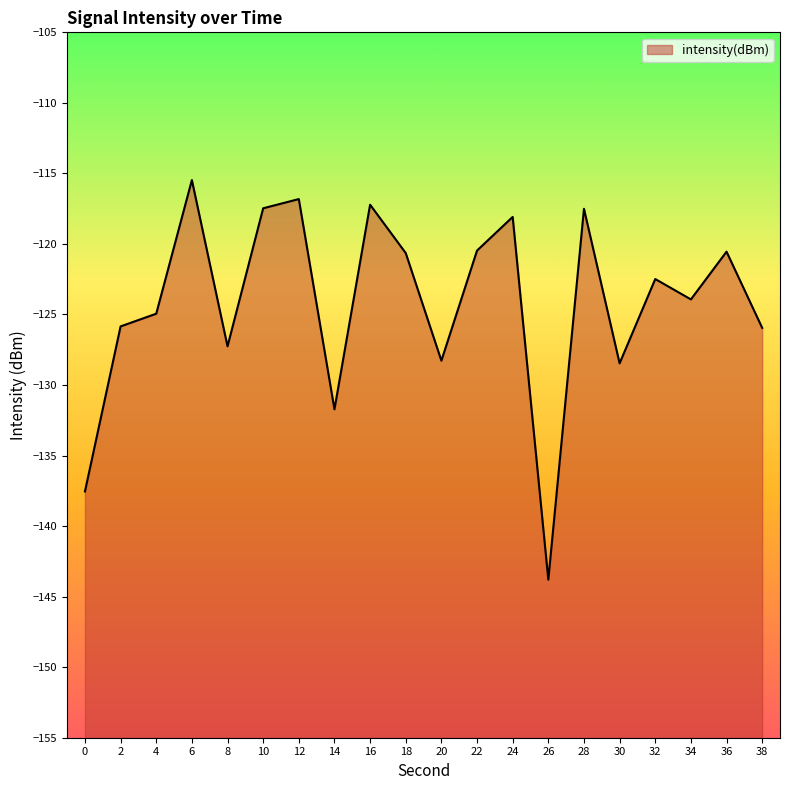

What is the difference between the second highest and second lowest values?

20.7